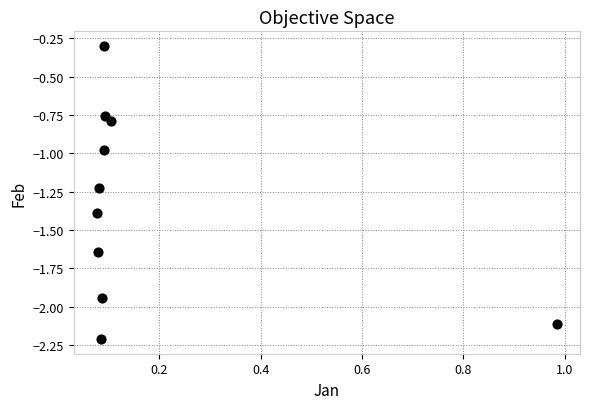

What is the range of Y values (max minus min)?

1.9